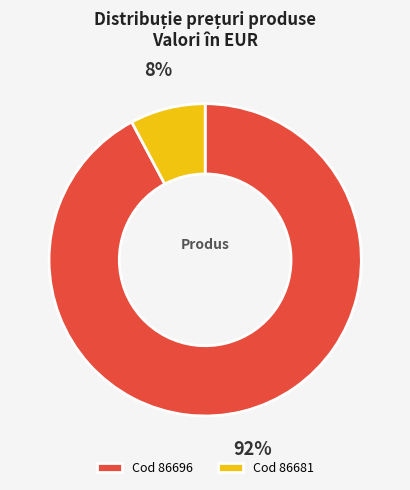

Does any single category account for the majority?

Yes